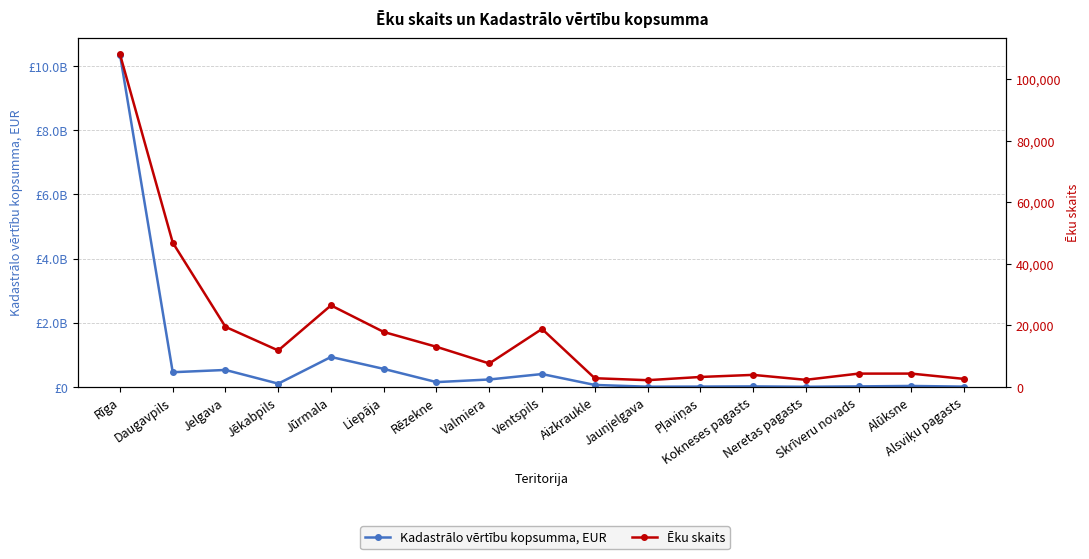

Rank the series at Pļaviņas from highest to lowest value.

Kadastrālo vērtību kopsumma, EUR, Ēku skaits